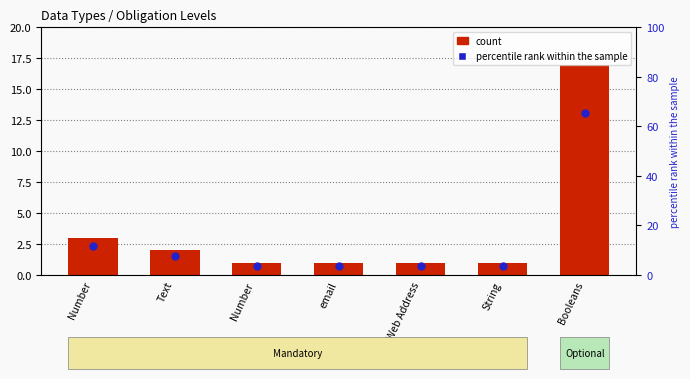

Which series contains the lowest Y value?

count